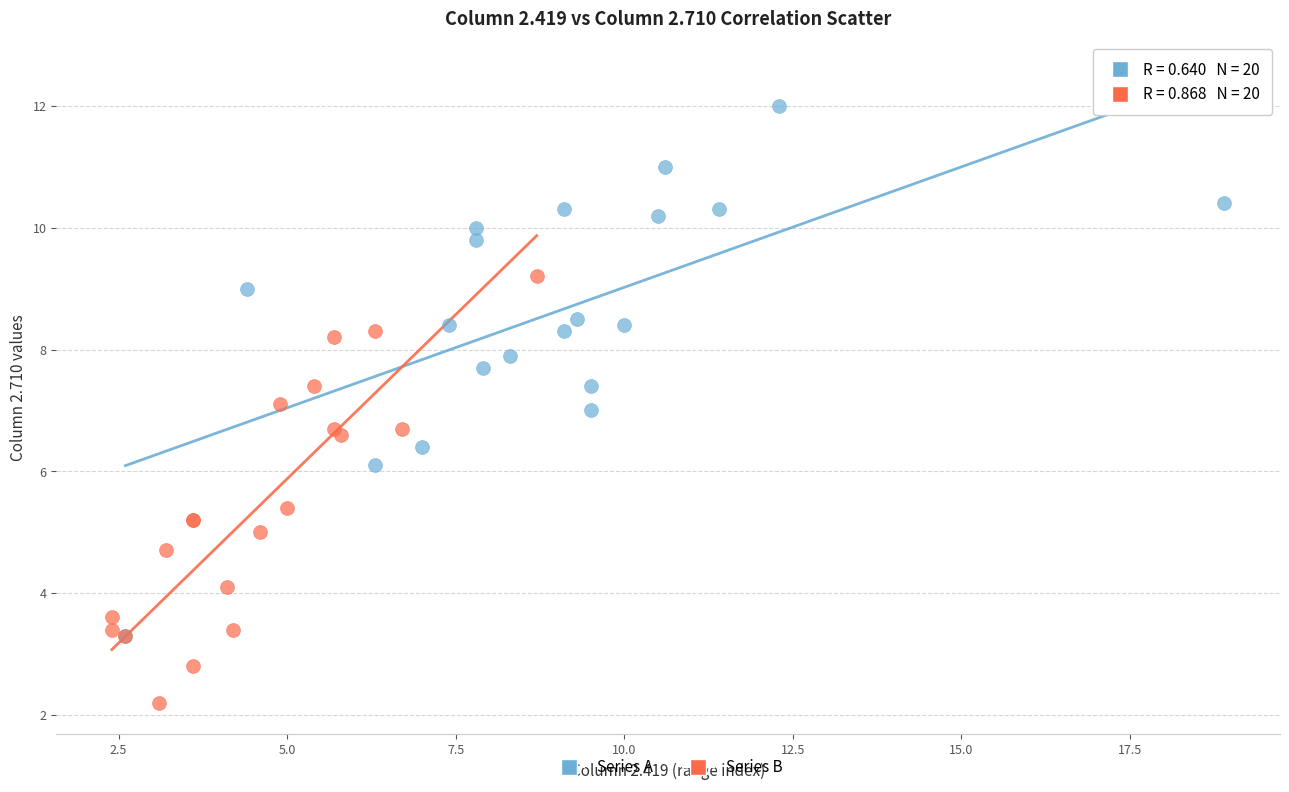

Which series contains the highest Y value?

Series A